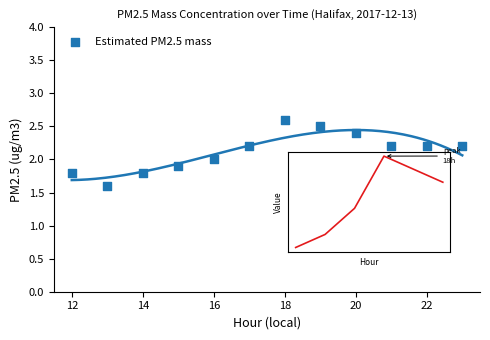

What is the range of X values (max minus min)?

11.0